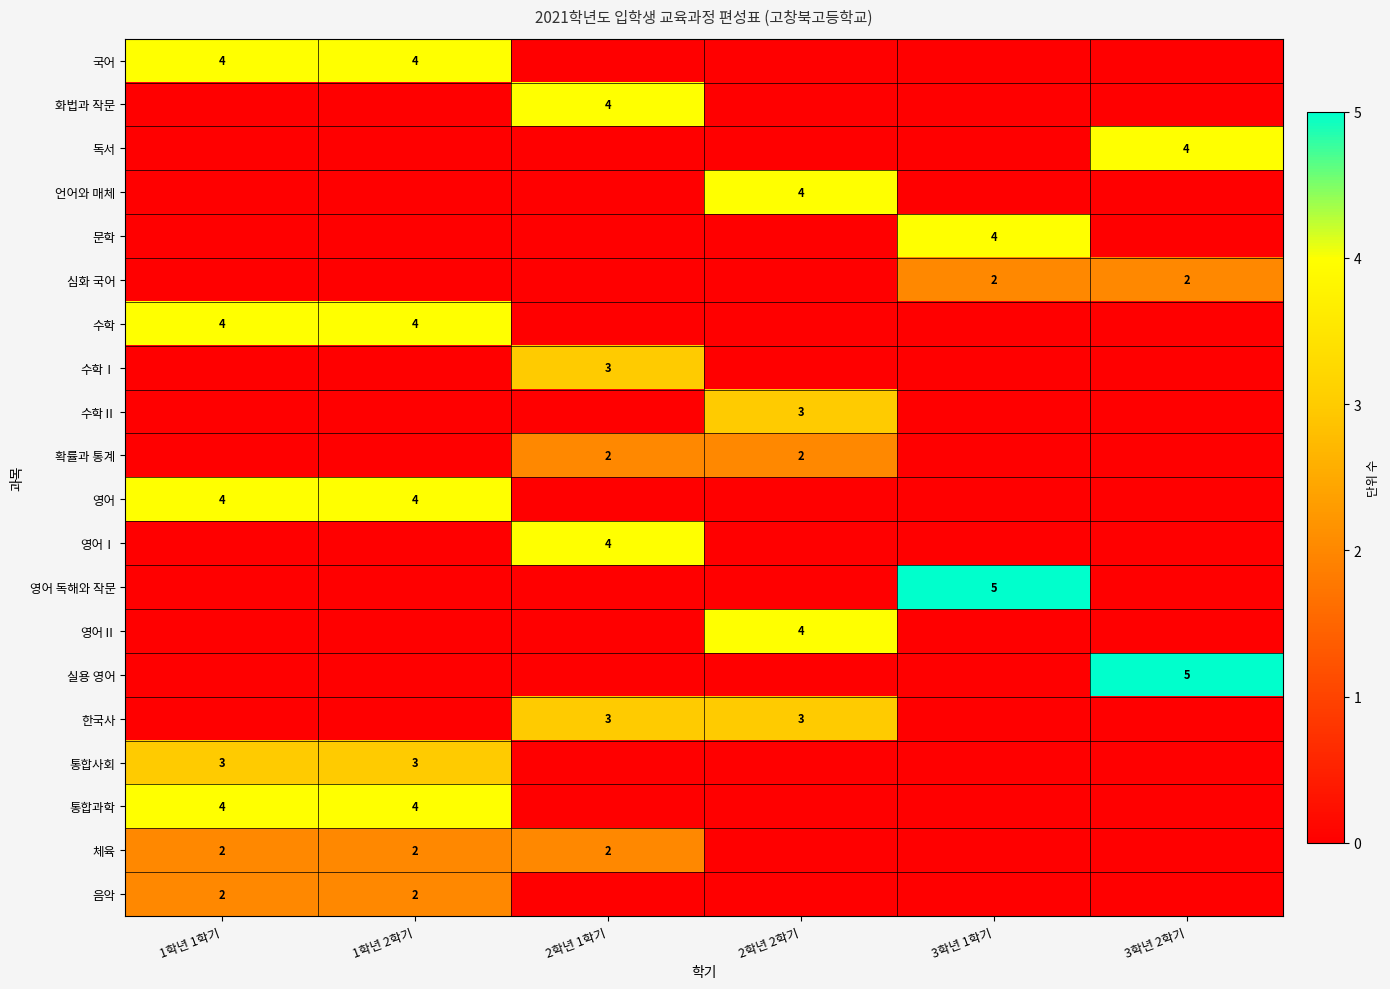

Is it true that 음악 equals 0 at 1학년 1학기?

False